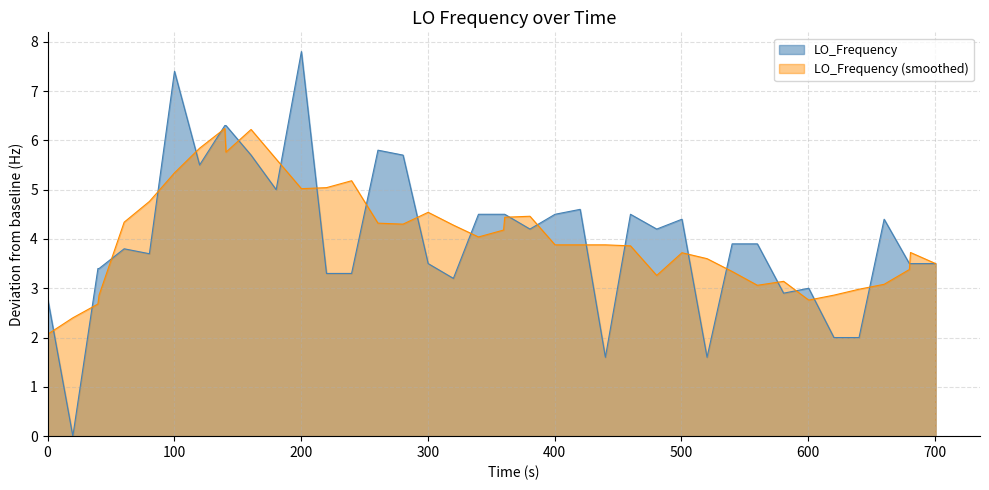

How many interior local valleys (lower than both neighbors) does the data have?

10